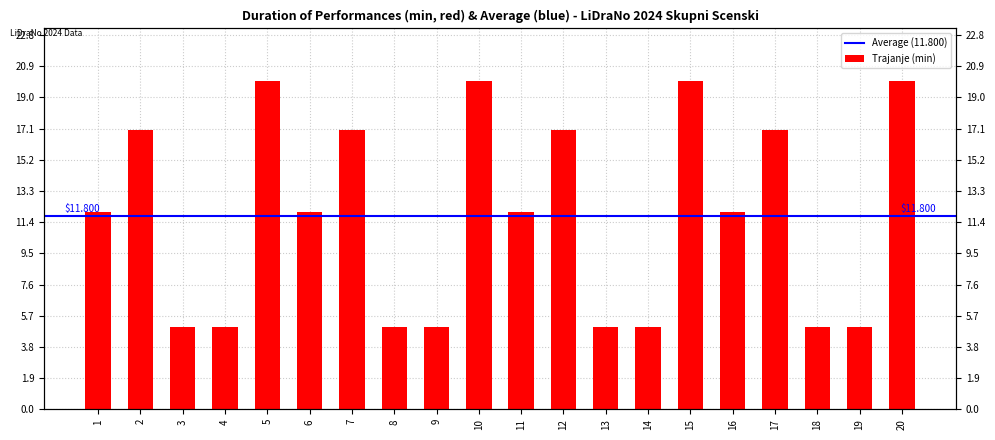

List the labels in order of value, smallest first.

3, 4, 8, 9, 13, 14, 18, 19, 1, 6, 11, 16, 2, 7, 12, 17, 5, 10, 15, 20